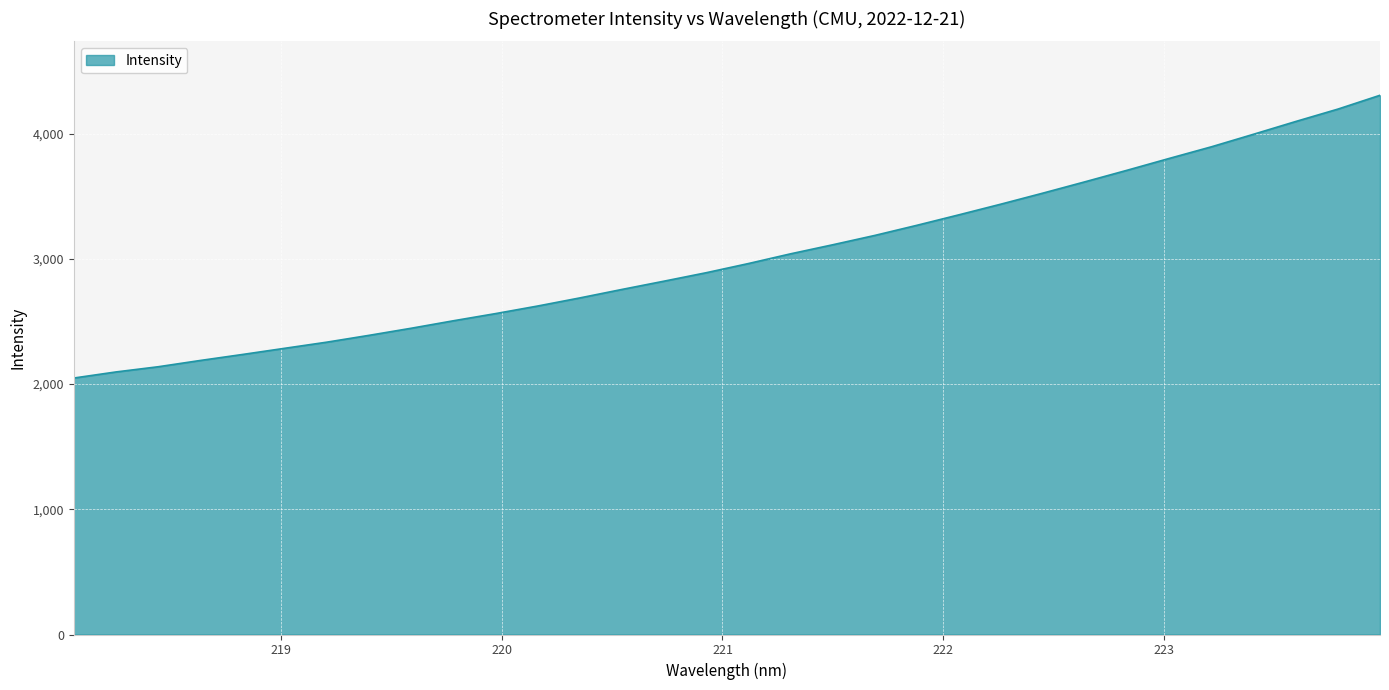

What is the smallest value displayed?

2048.3